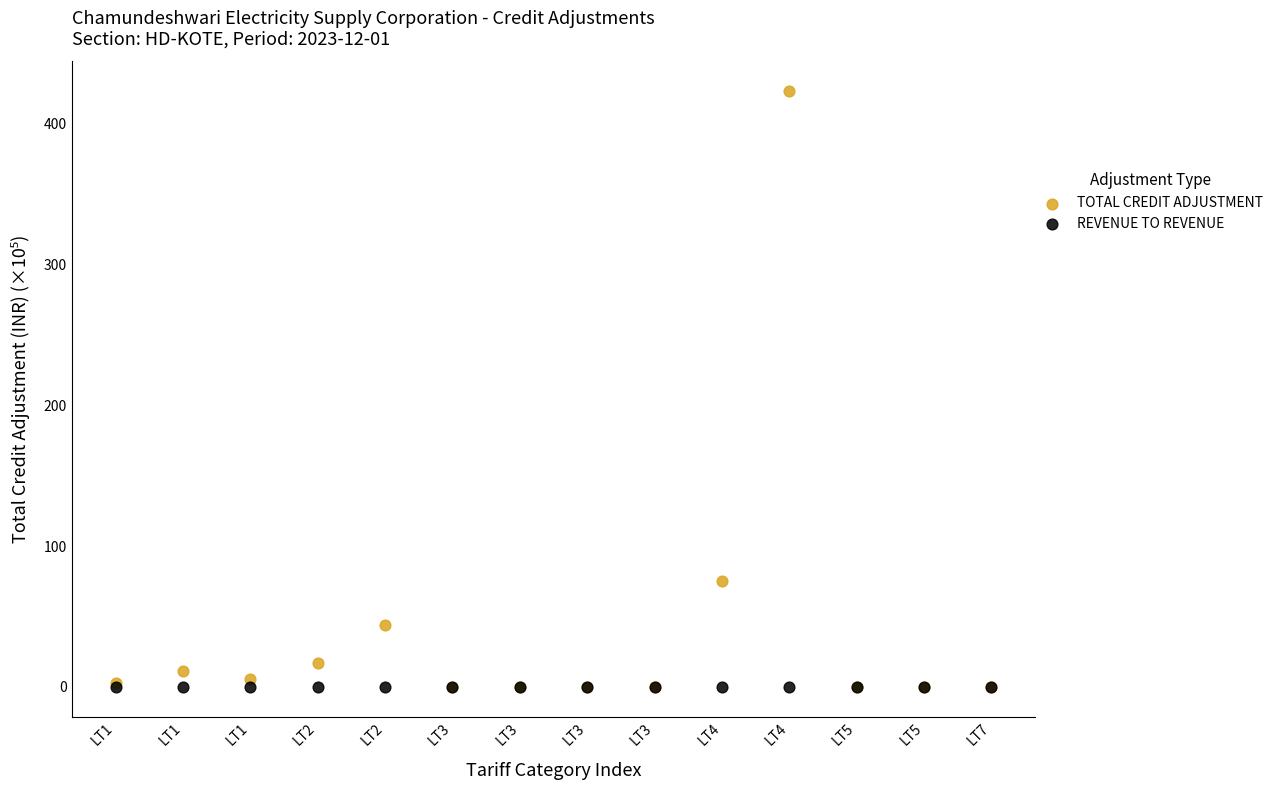

Across all series, what Y value is closest to 211?

74.8